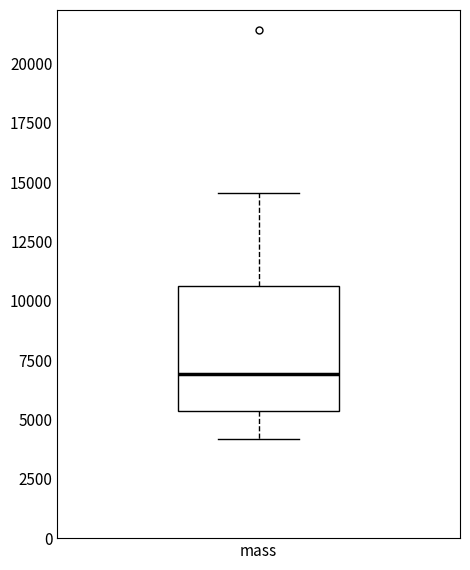

Where is the upper edge of the box for mass on the y-axis? The values are not printed on the chart, so give them approximately, as read against the axis.

10500